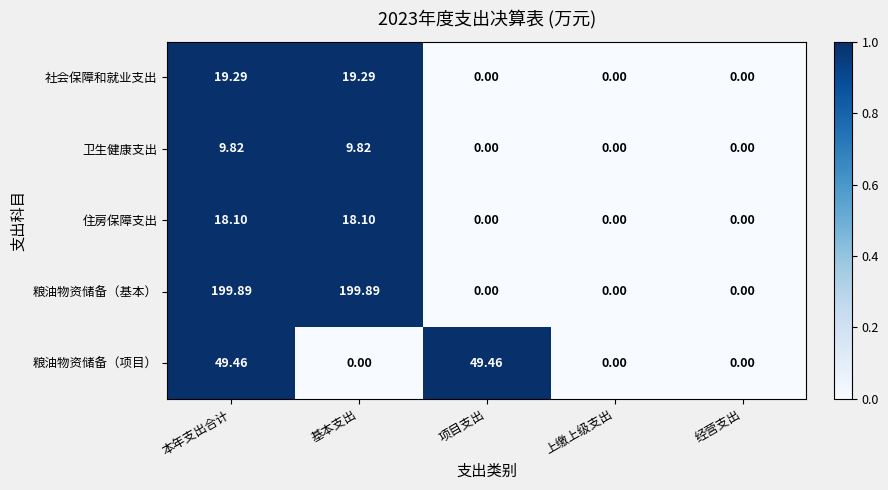

Which series has the largest range (max minus min)?

粮油物资储备（基本）